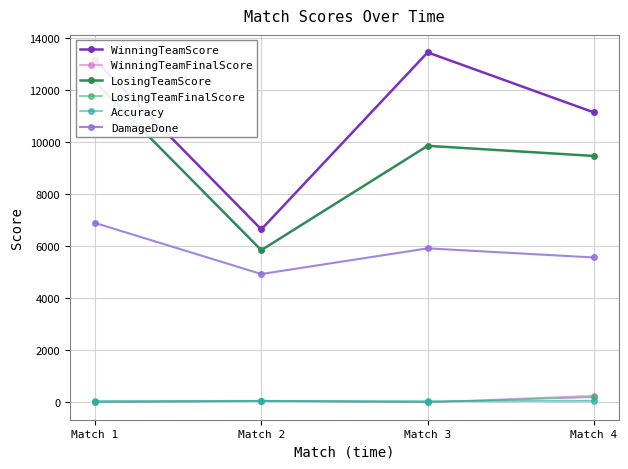

True or false: LosingTeamFinalScore and WinningTeamScore intersect in this chart.

False